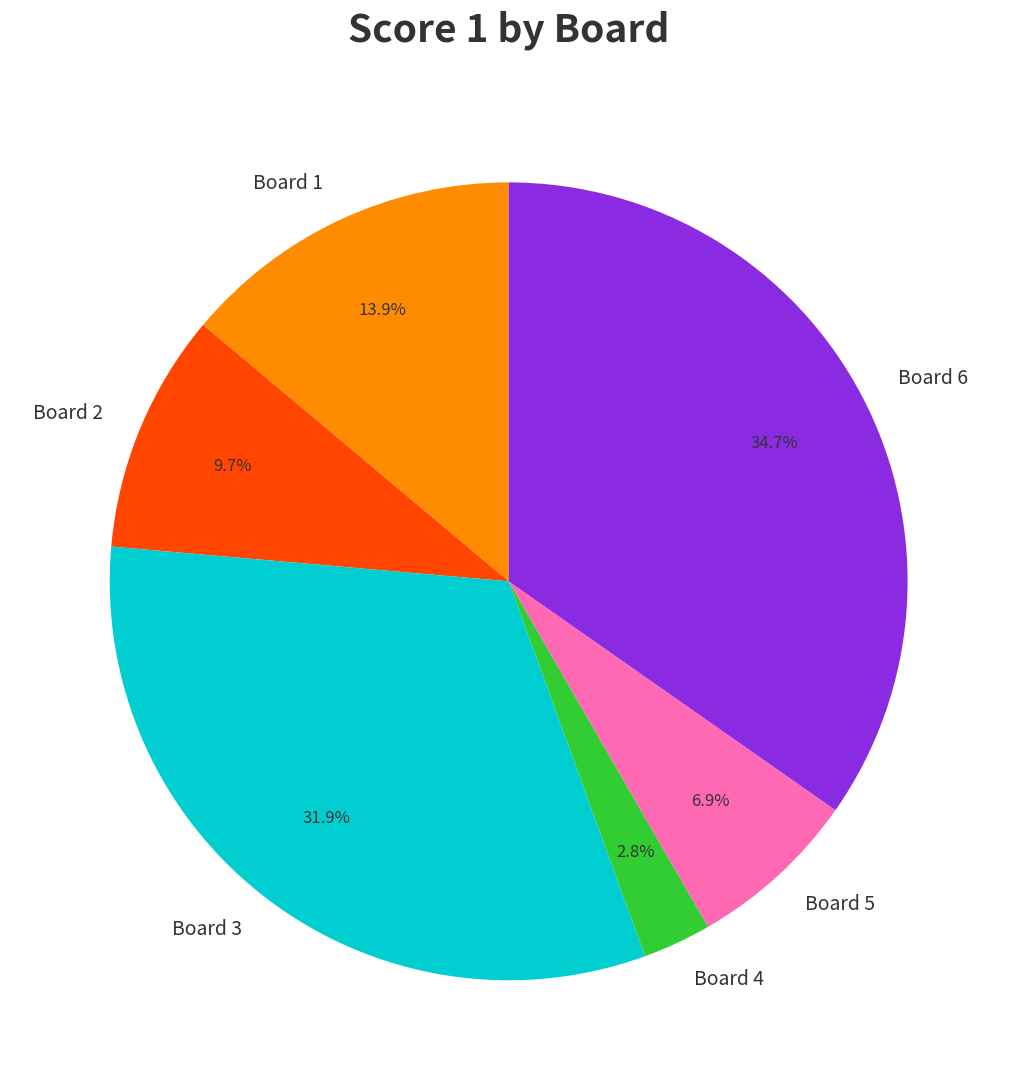

Does Board 5 account for over 50% of the chart?

No